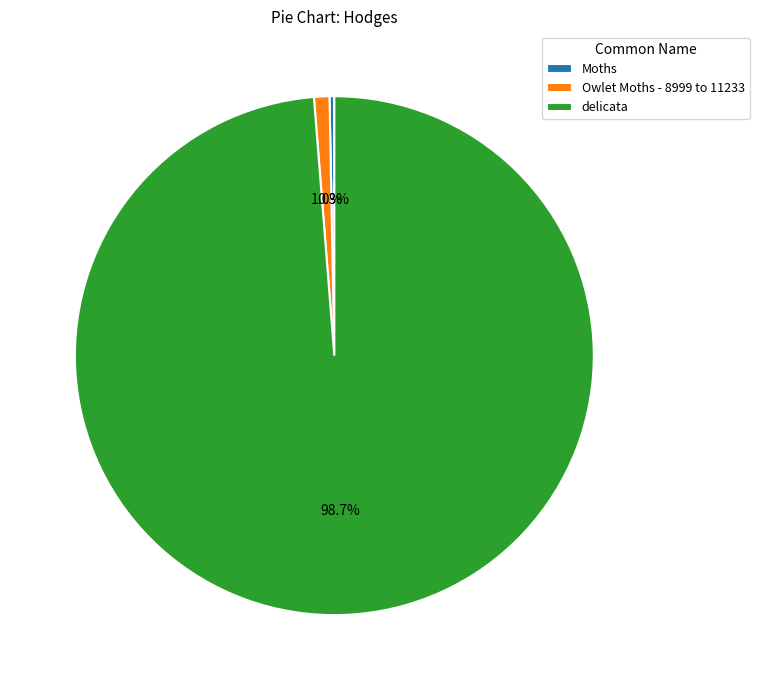

What is the total percentage of Owlet Moths - 8999 to 11233 and delicata?

99.7%